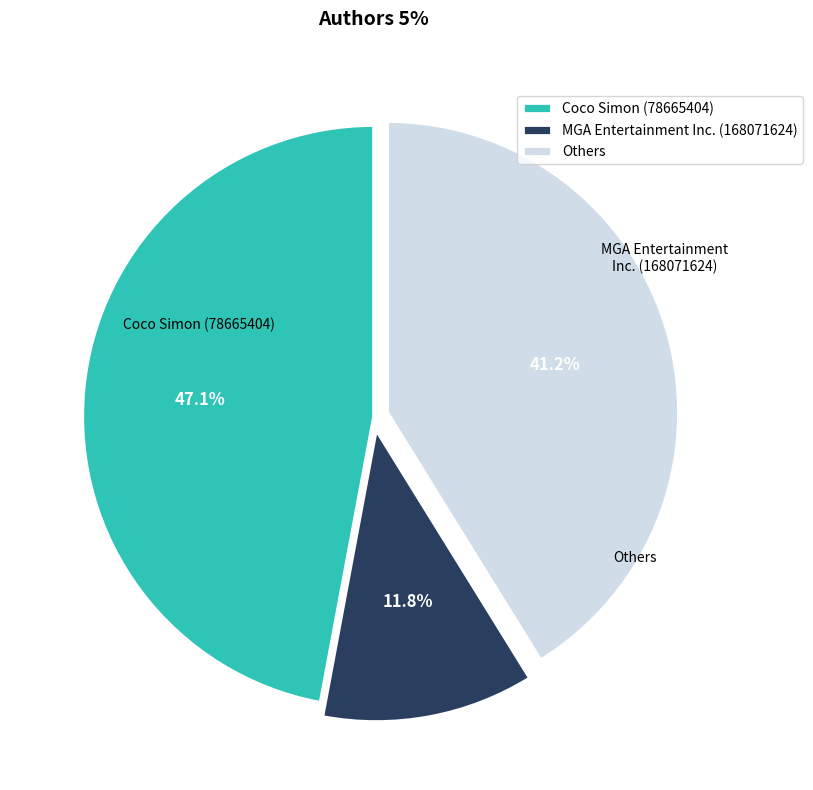

Is there any slice that represents more than half of the pie?

No